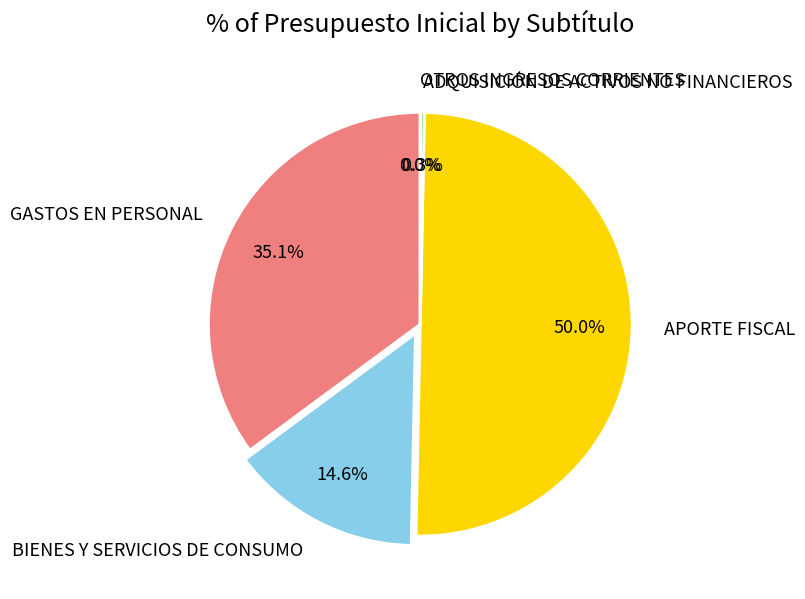

What percentage is the BIENES Y SERVICIOS DE CONSUMO slice, to the nearest percent?

15%